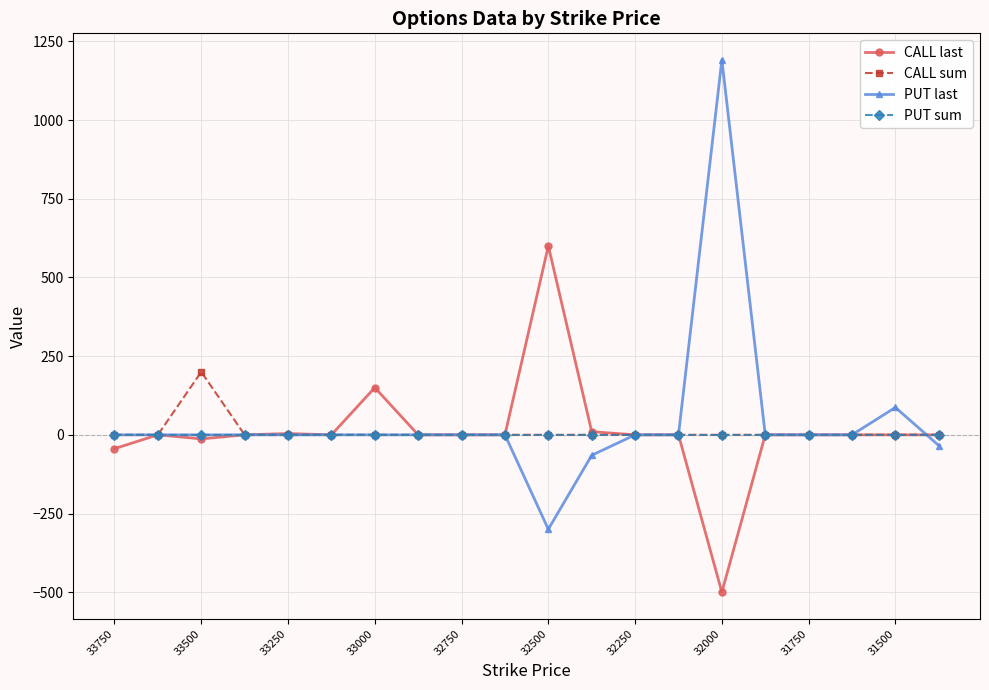

What is the minimum value for PUT last?

-300